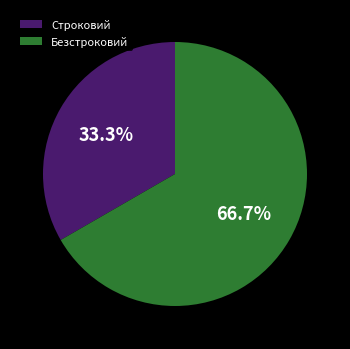

True or false: Безстроковий accounts for 81% of the total.

False